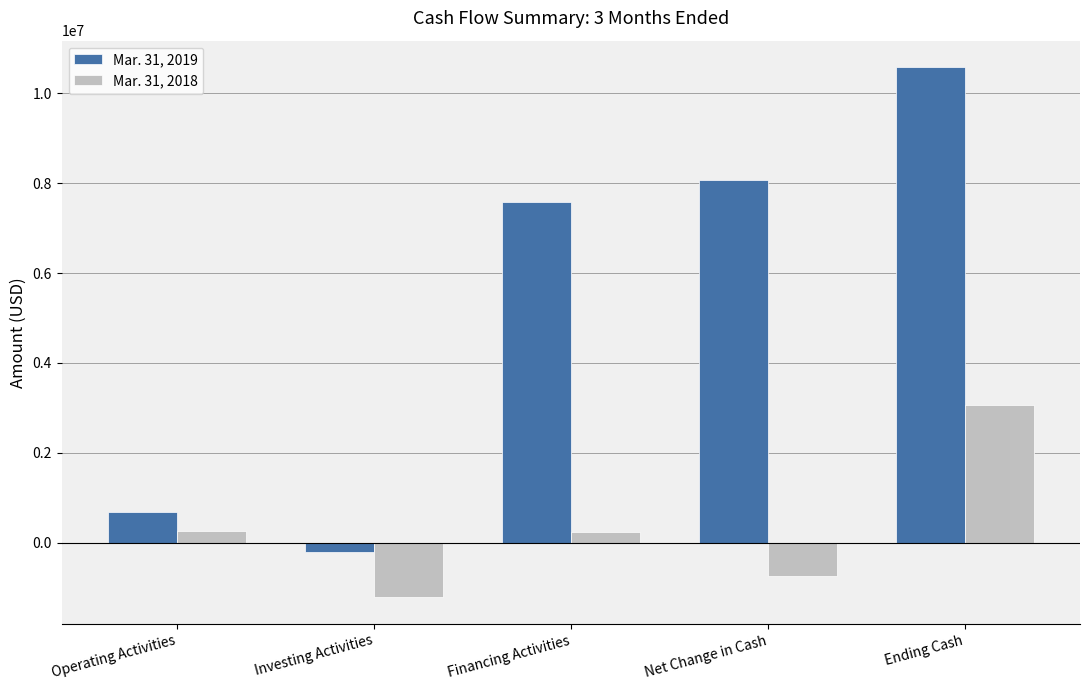

The value of Mar. 31, 2019 at Investing Activities is -203317. True or false?

True